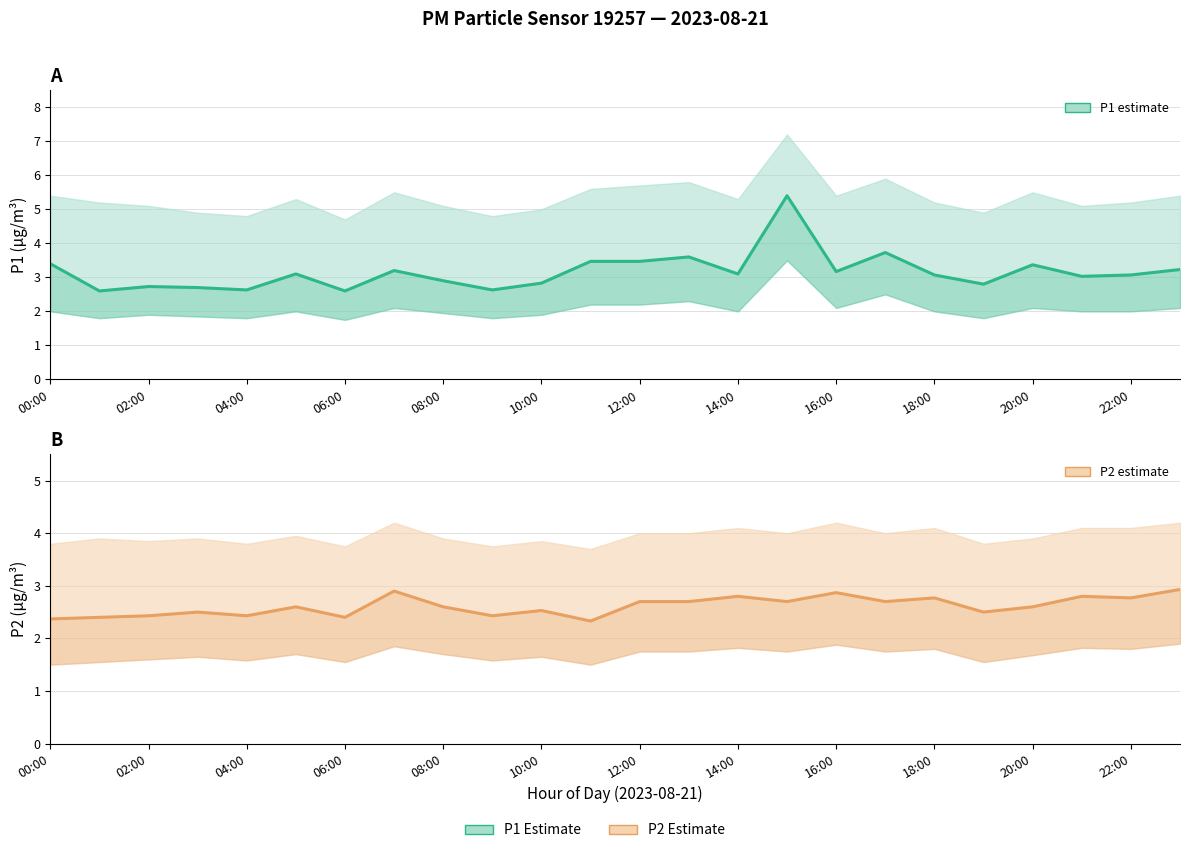

In P2, how many points are lower than both neighbors (excluding endpoints)?

8